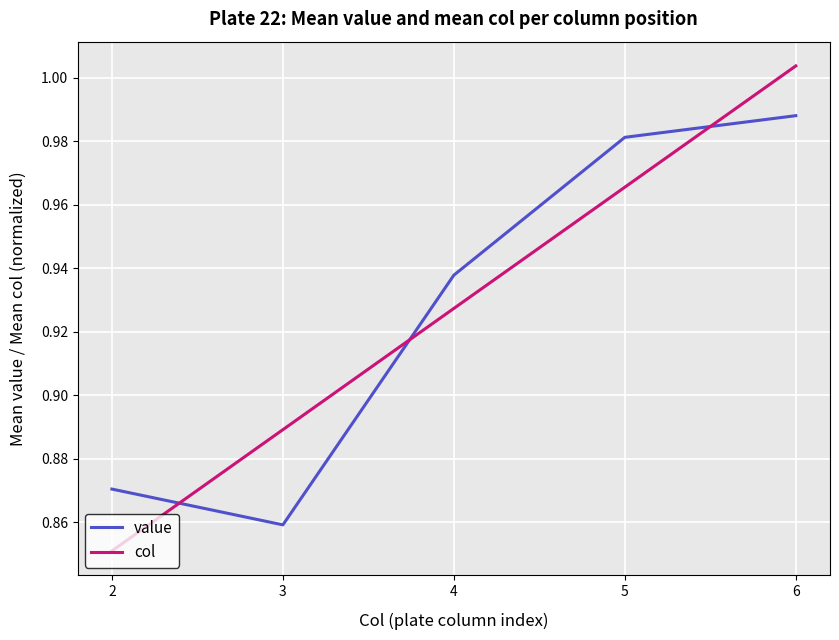

Is this an area chart (filled region under the line)?

No